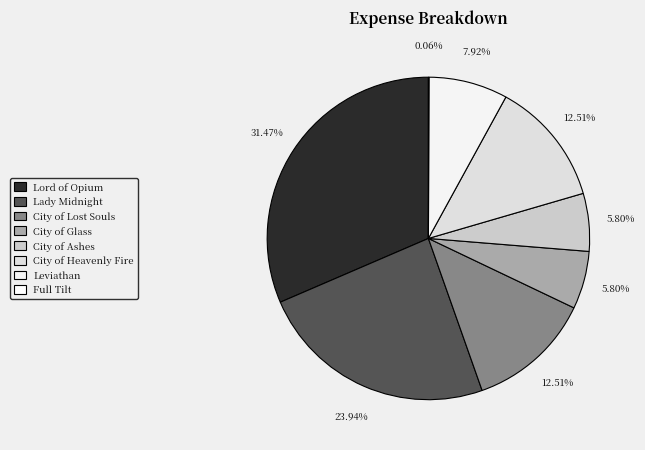

How many slices are in this pie chart?

8